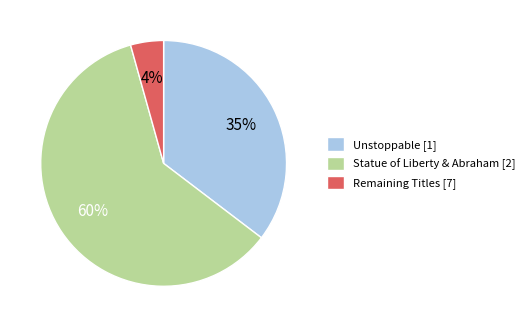

True or false: Unstoppable [1] accounts for 44% of the total.

False